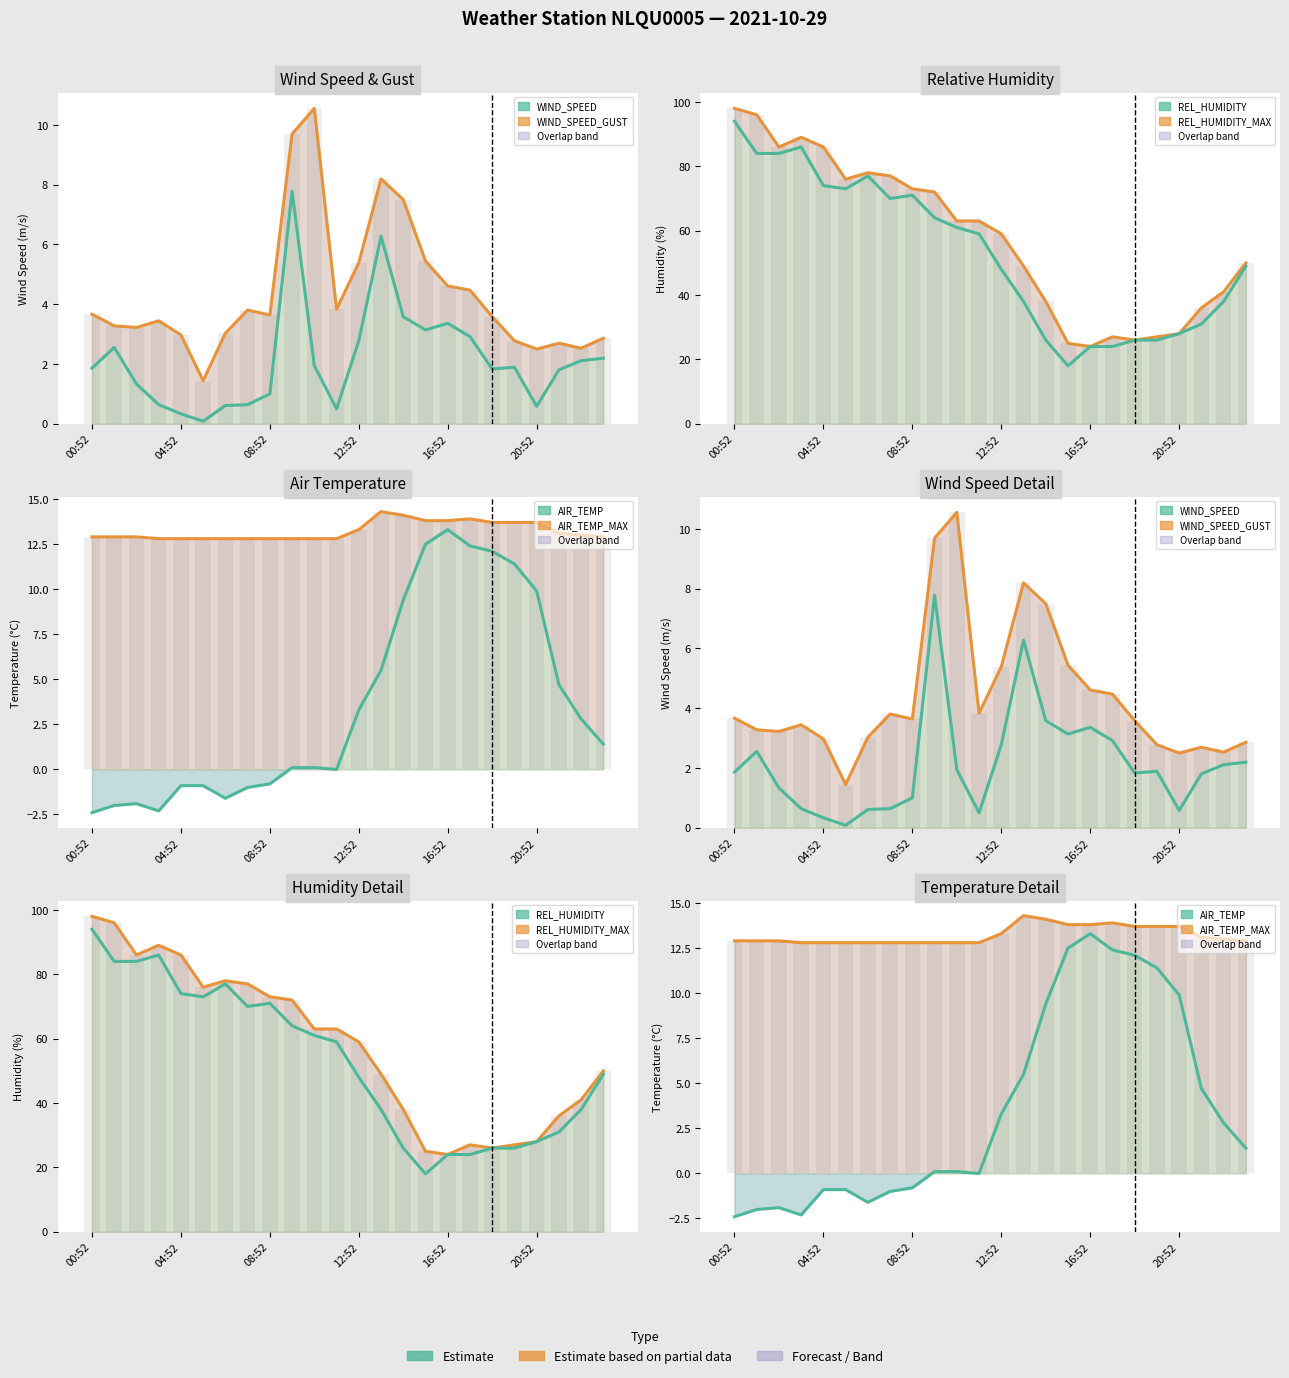

How many groups of bars are there?

24